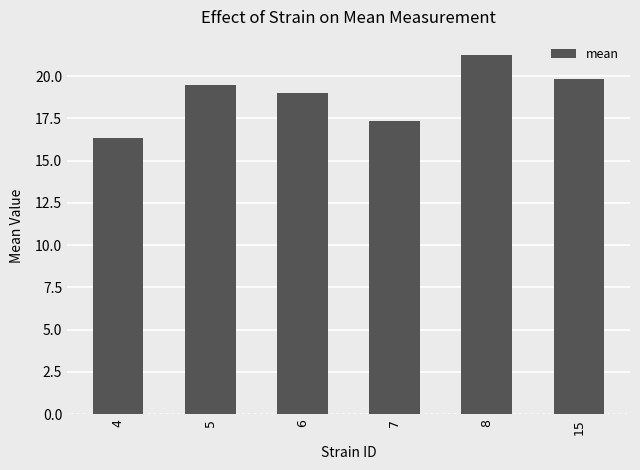

Rank the categories by value from highest to lowest.

8, 15, 5, 6, 7, 4